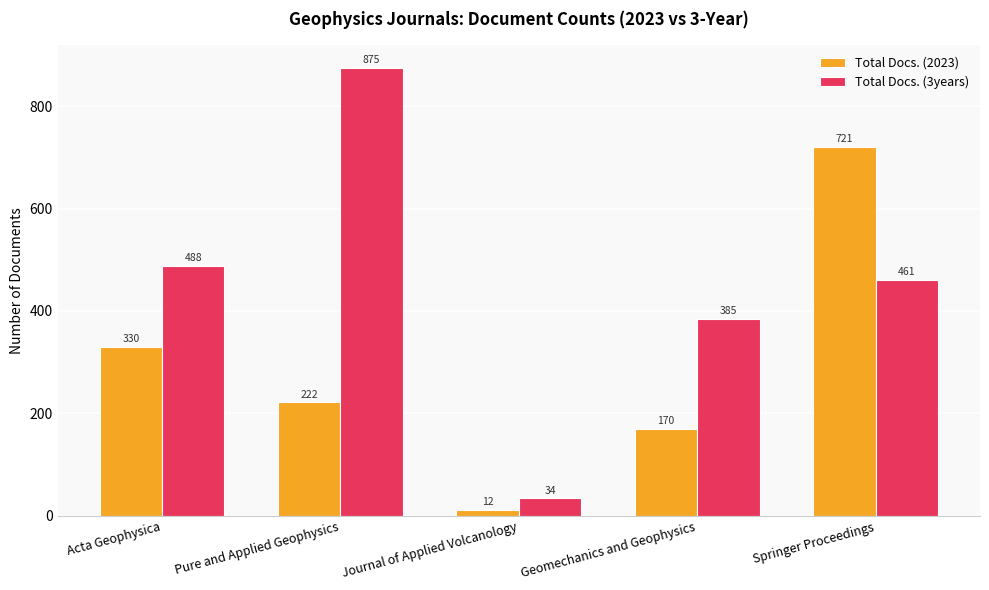

What position from the left is Pure and Applied Geophysics?

2